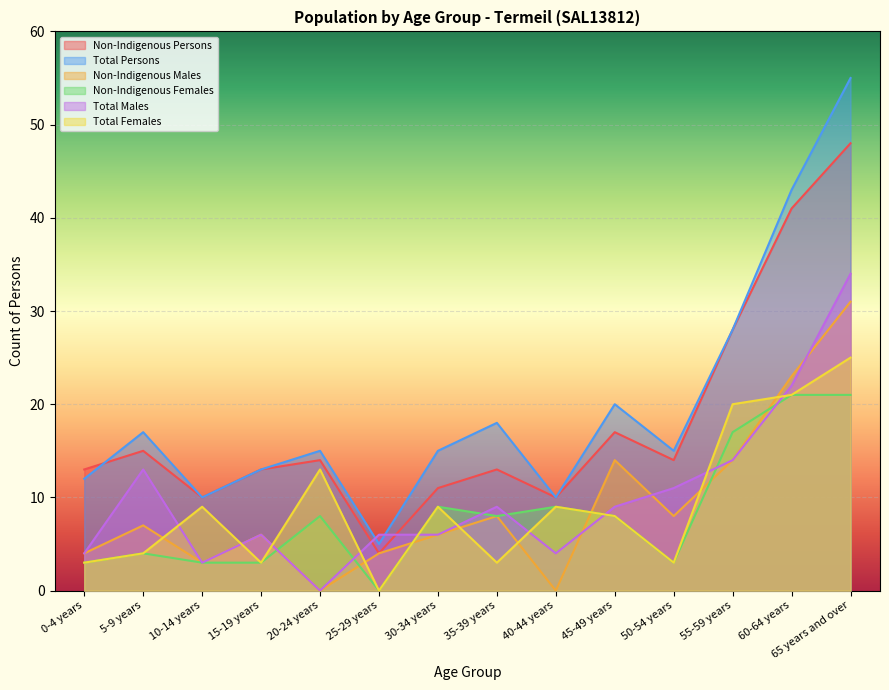

What is the value of the Total Females point at the 3rd from the left?

9